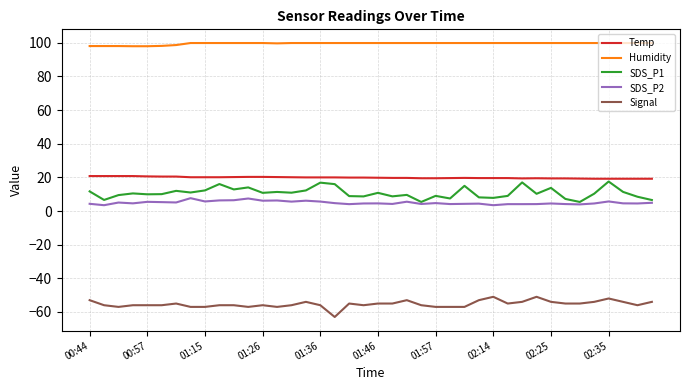

What is the maximum value shown in the chart?

99.9